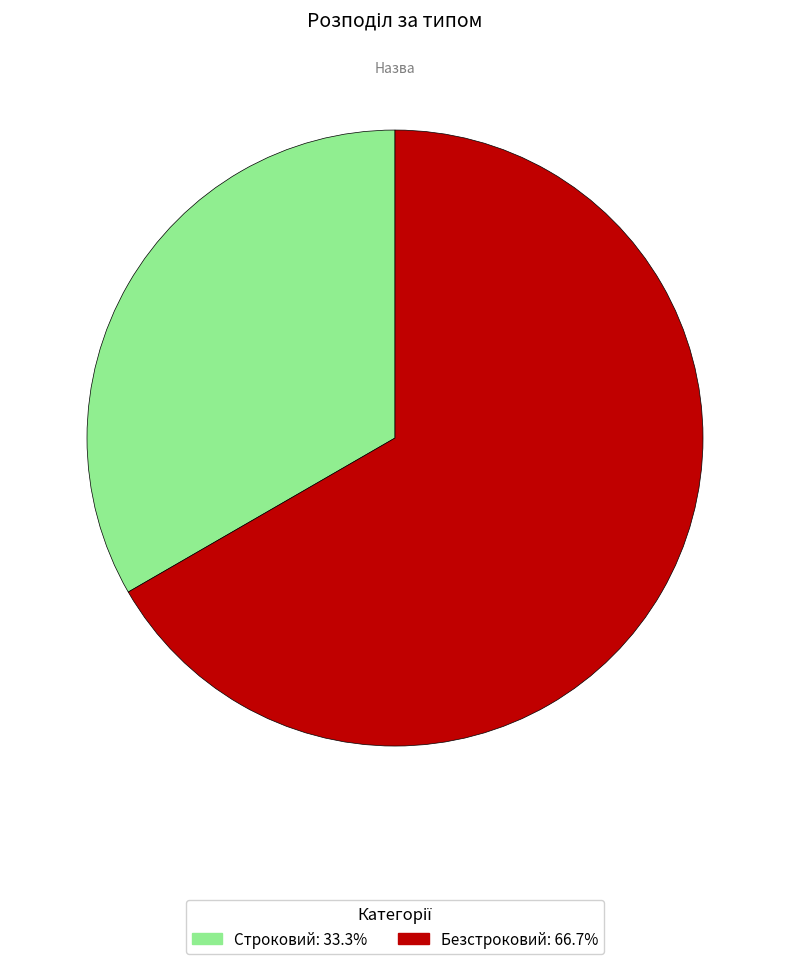

Which has a higher value, Безстроковий or Строковий?

Безстроковий